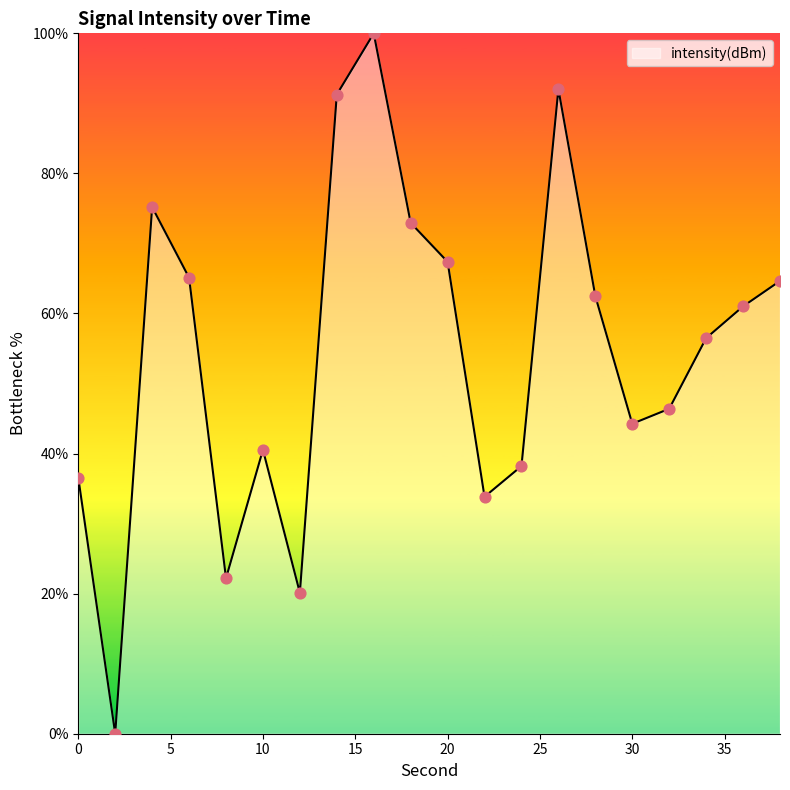

What is the difference between the maximum and minimum values?

100.0